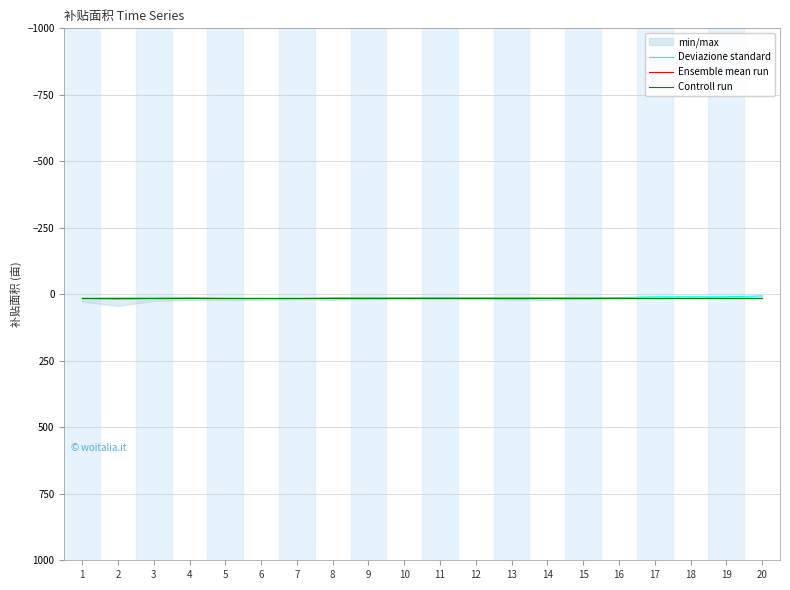

What is the difference between the highest and lowest values at 20?

6.2